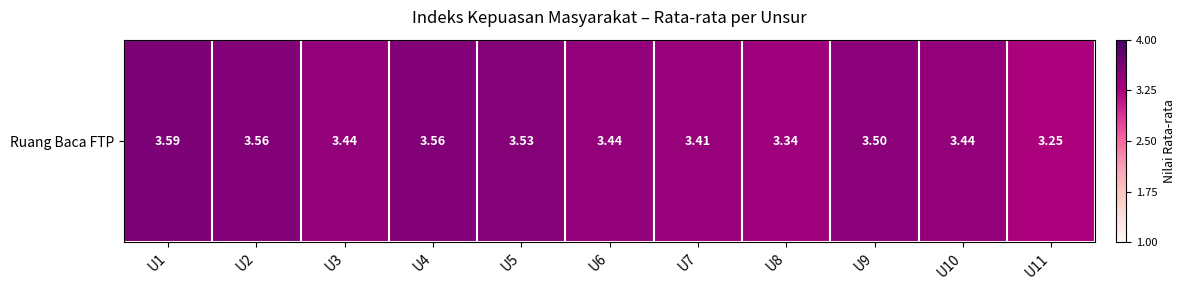

Reading left to right, transcribe all the data shown in this chart.

3.6	3.6	3.4	3.6	3.5	3.4	3.4	3.3	3.5	3.4	3.2